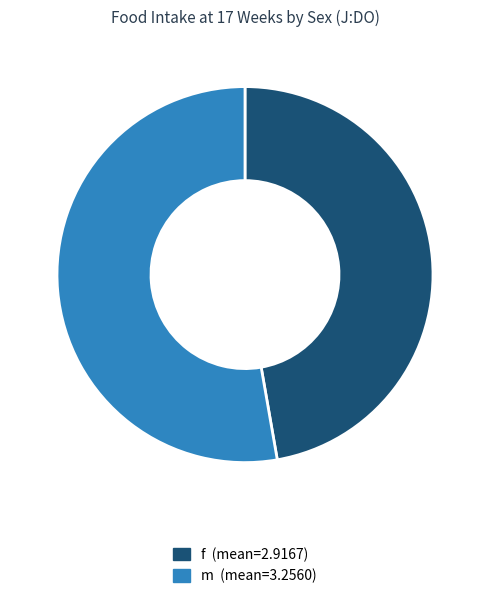

Does f represent more than half of the total?

No